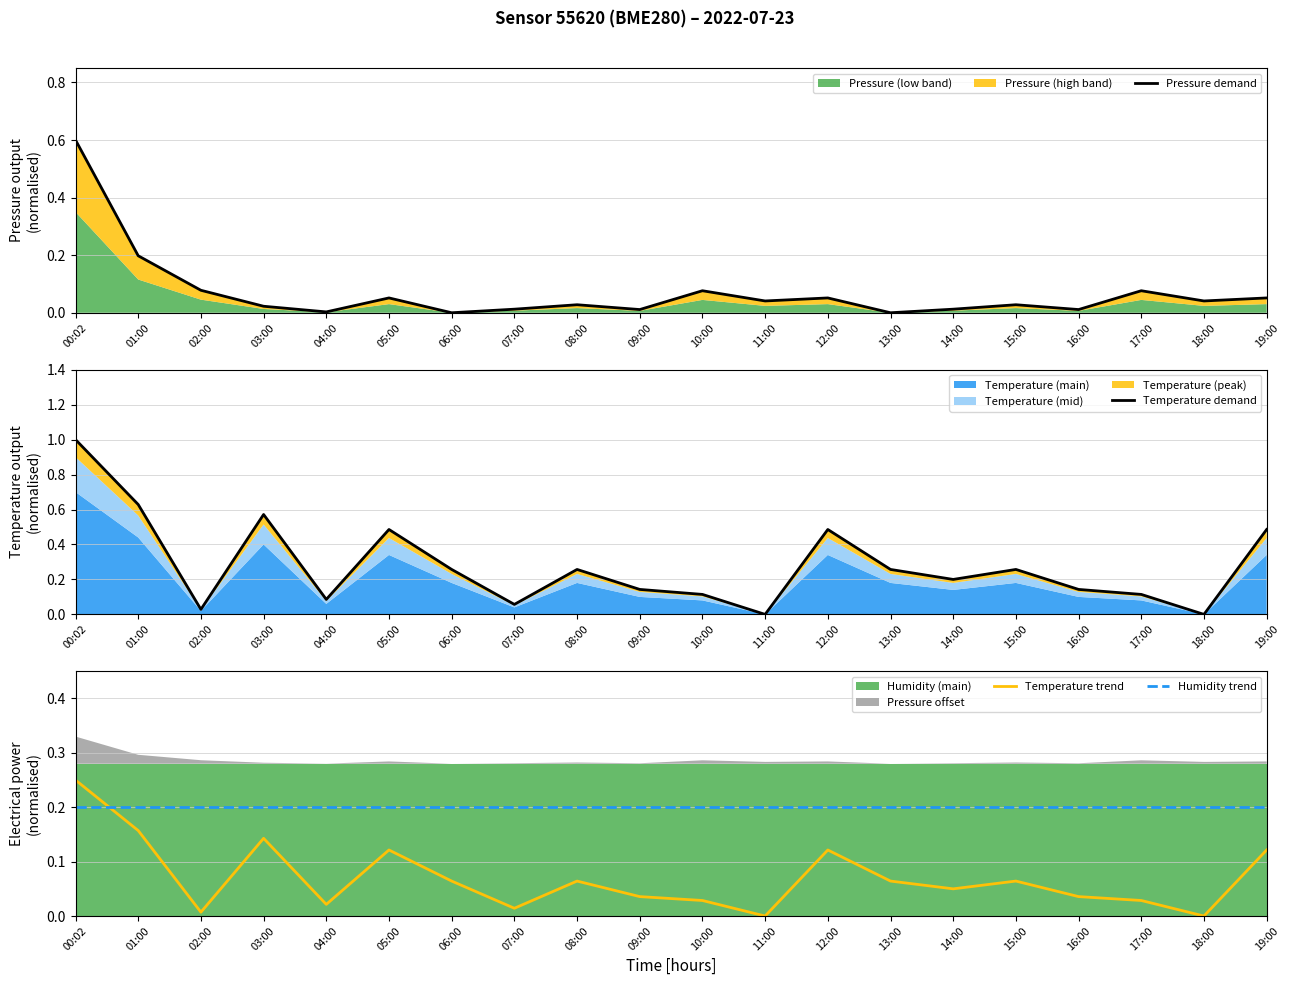

What position from the right is 15:00?

5